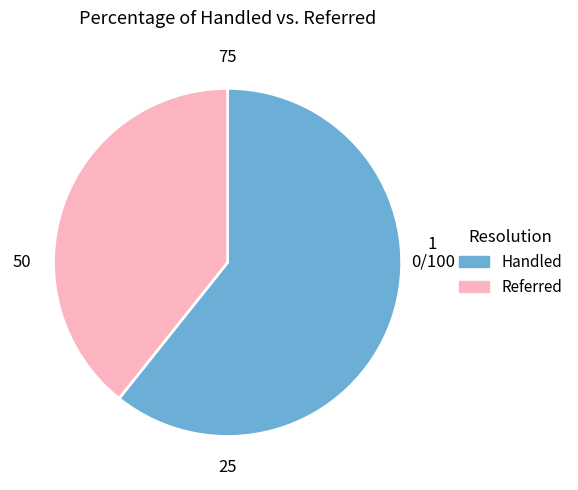

Is there a majority slice in this chart?

Yes